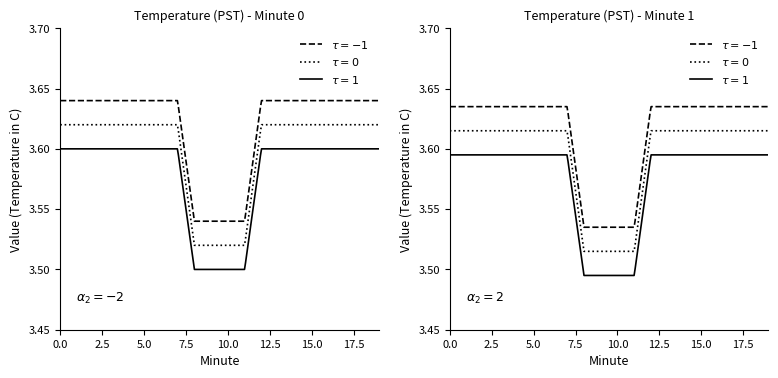

True or false: tau = 1 has more than 0 interior local peaks.

False